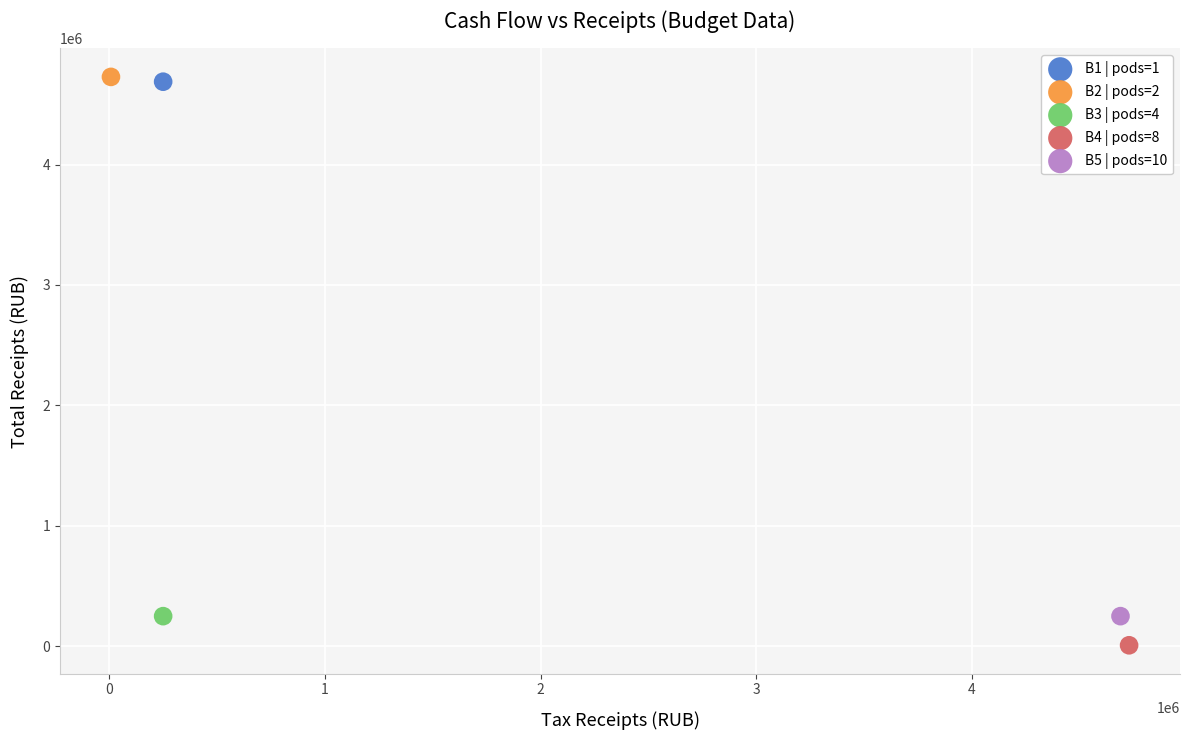

Which series reaches the minimum Y coordinate?

B4 | pods=8